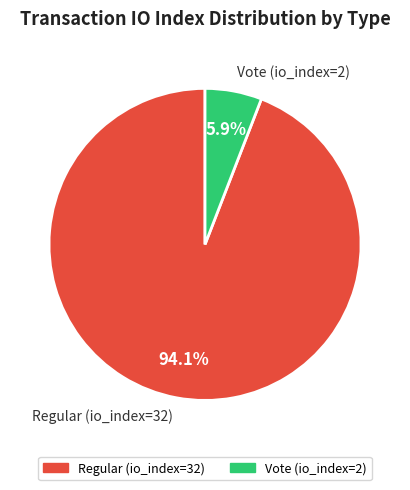

True or false: Regular (io_index=32) accounts for 94% of the total.

True